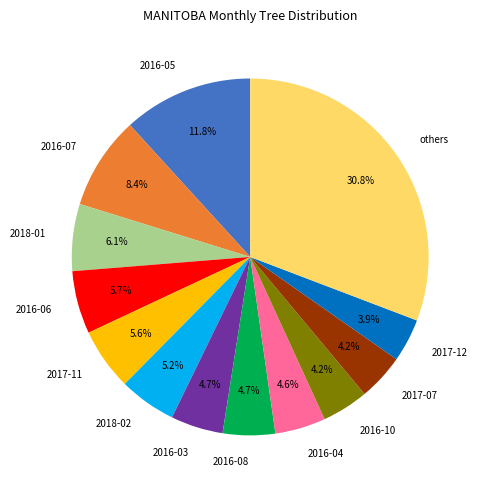

Does any single category account for the majority?

No